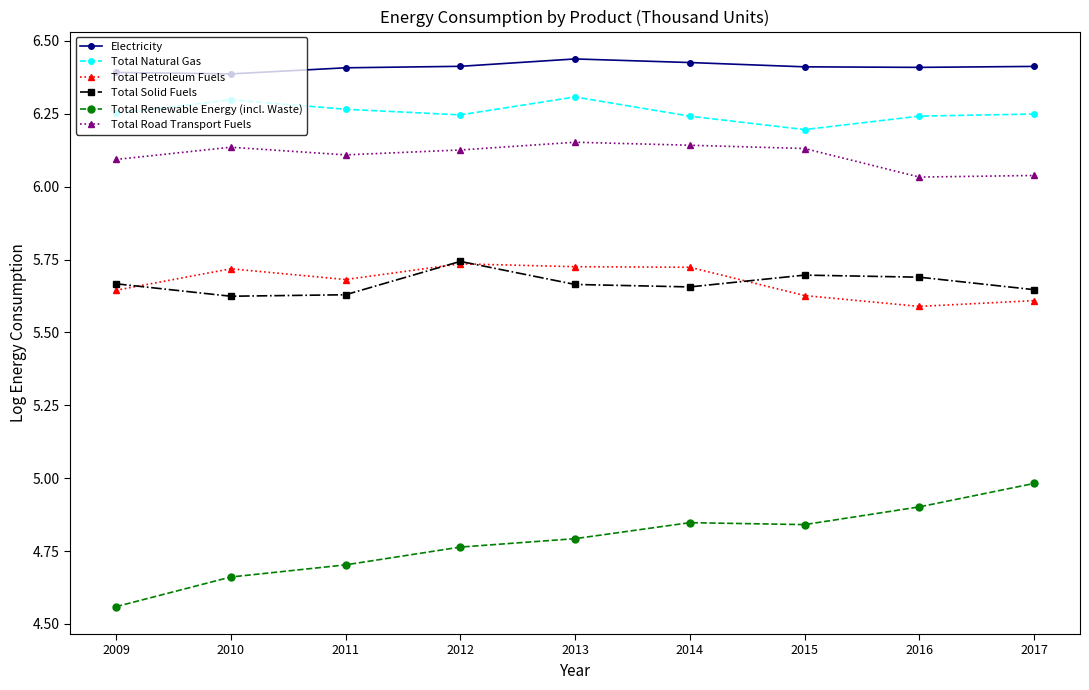

Which label corresponds to the smallest value in the chart?

2009